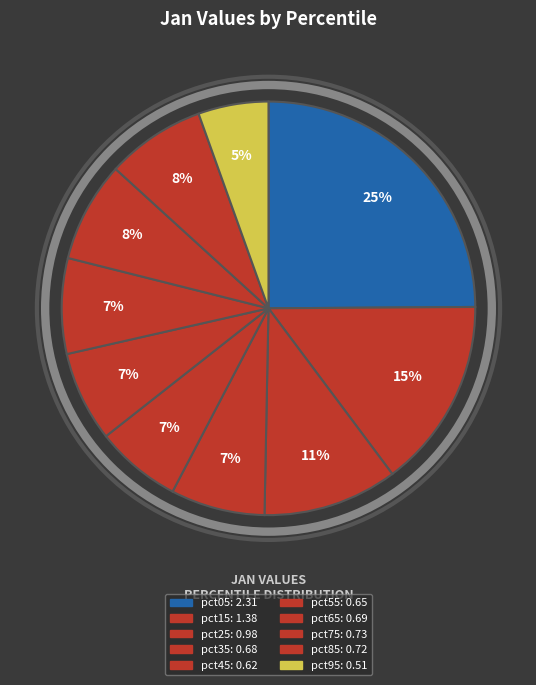

What is the total percentage of pct55 and pct15?

21.9%